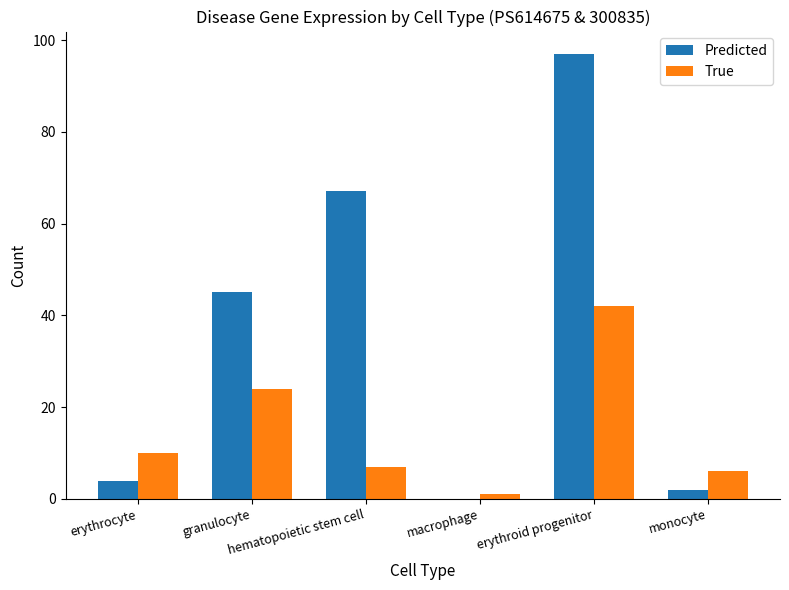

Reading left to right, transcribe all the data shown in this chart.

Predicted: erythrocyte=4	granulocyte=45	hematopoietic stem cell=67	macrophage=0	erythroid progenitor=97	monocyte=2
True: erythrocyte=10	granulocyte=24	hematopoietic stem cell=7	macrophage=1	erythroid progenitor=42	monocyte=6